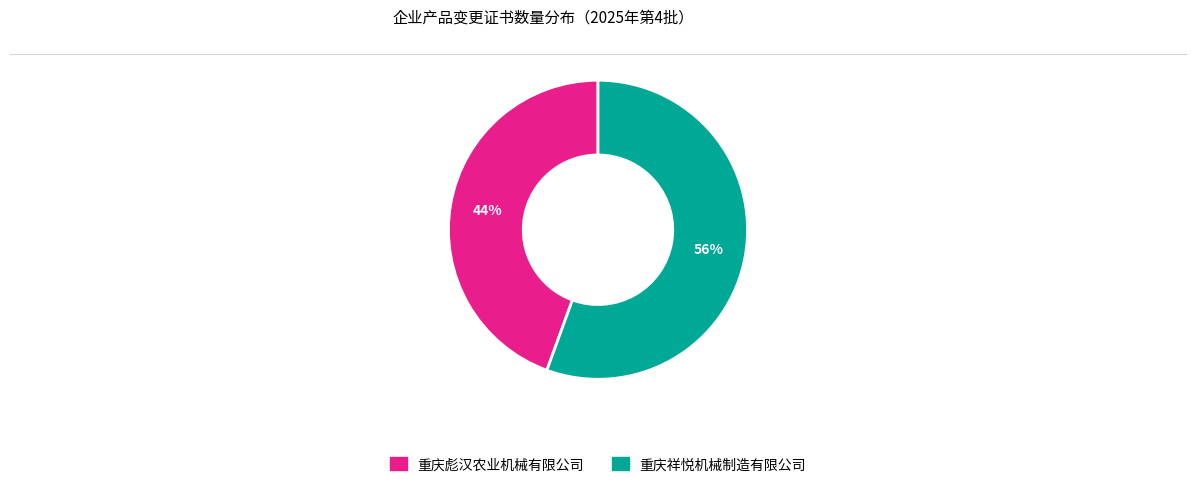

To the nearest percent, what is the combined percentage of 重庆祥悦机械制造有限公司 and 重庆彪汉农业机械有限公司?

100%